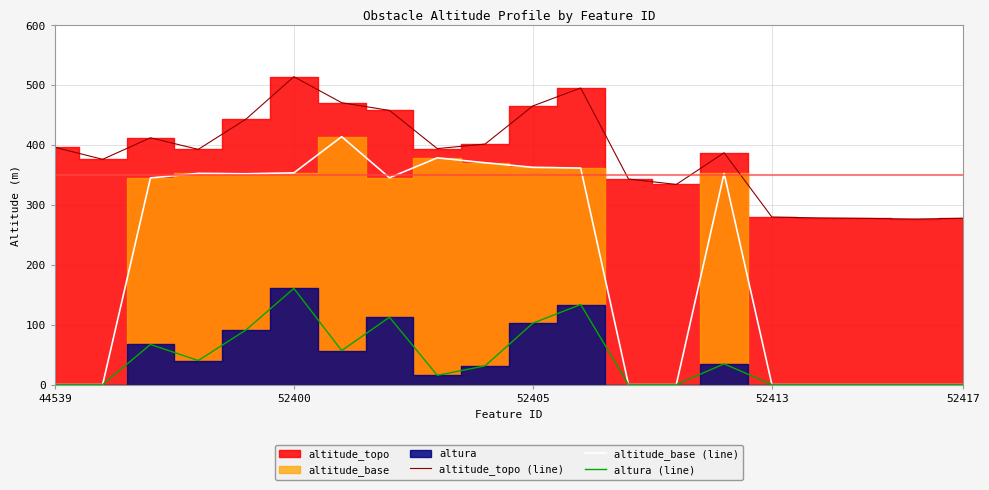

What is the spread (max minus min) of values at 7?

345.2